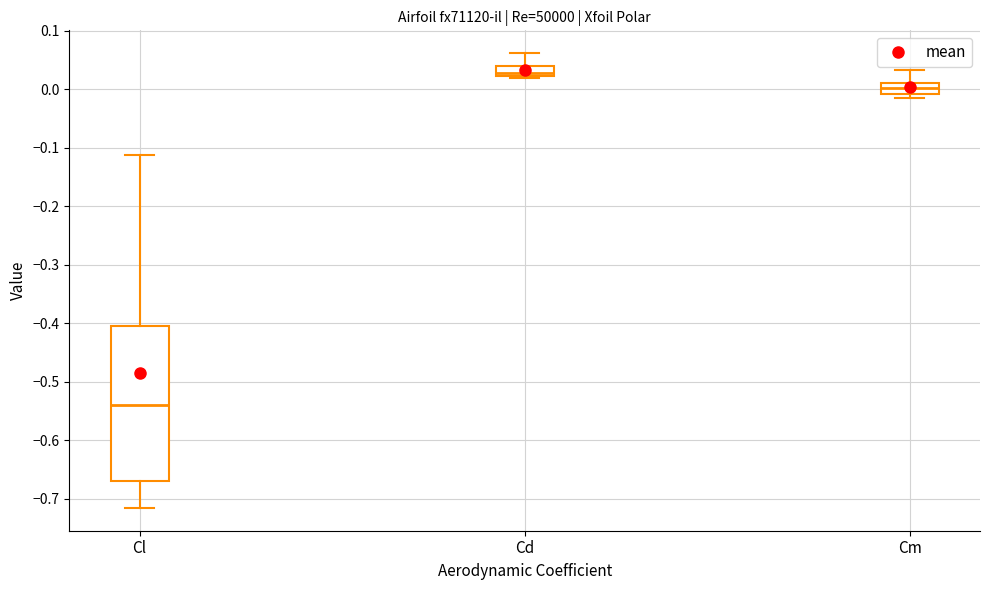

Reading left to right, transcribe this box plot: for each box, give where its median line is, the range the box spans, and where its two whiskers end, as read against the y-axis. The values are not printed on the chart, so give them approximately, as read against the axis.

Cl: median -0.54, box -0.67 to -0.40, whiskers -0.72 to -0.11
Cd: median 0.03, box 0.02 to 0.04, whiskers 0.02 to 0.06
Cm: median 0.00, box -0.01 to 0.01, whiskers -0.01 (just below the box's lower edge) to 0.03